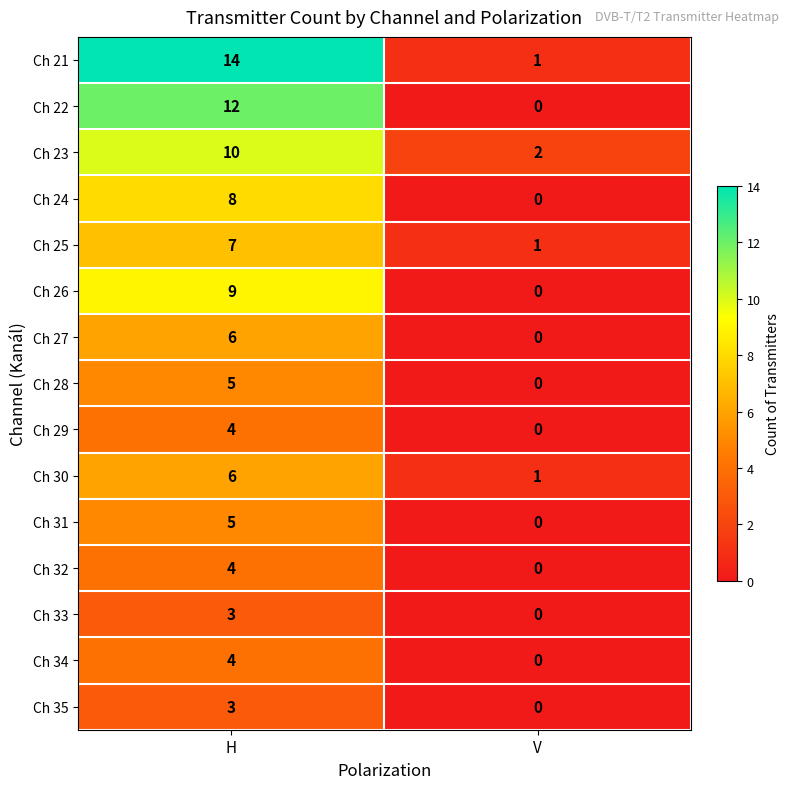

Where is Ch 26 nearest to the value 4?

V